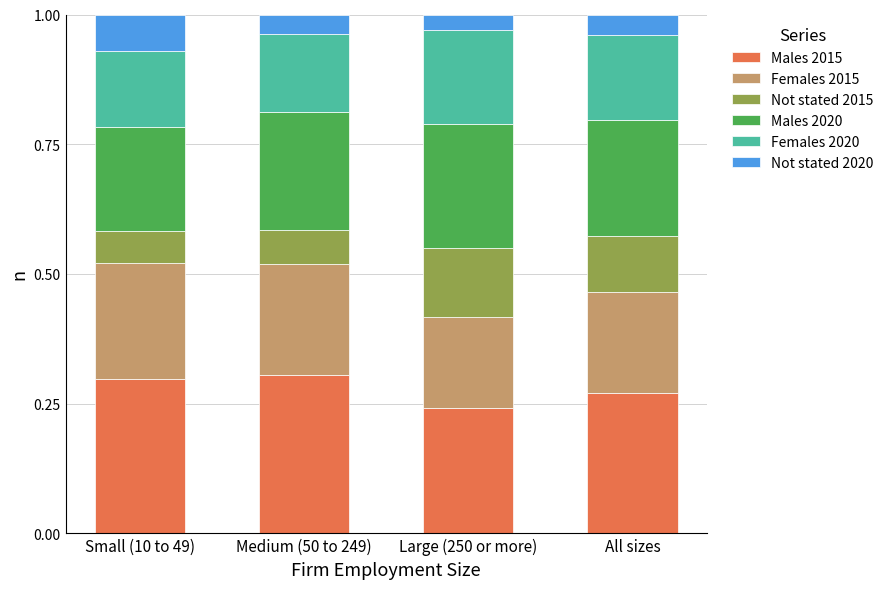

True or false: Males 2015 has a value of 0.3 at Small (10 to 49).

True